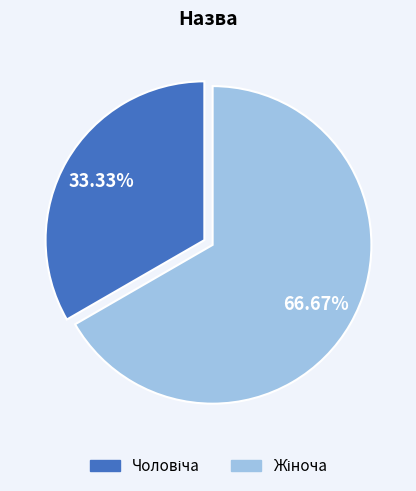

Count the number of slices in the pie.

2